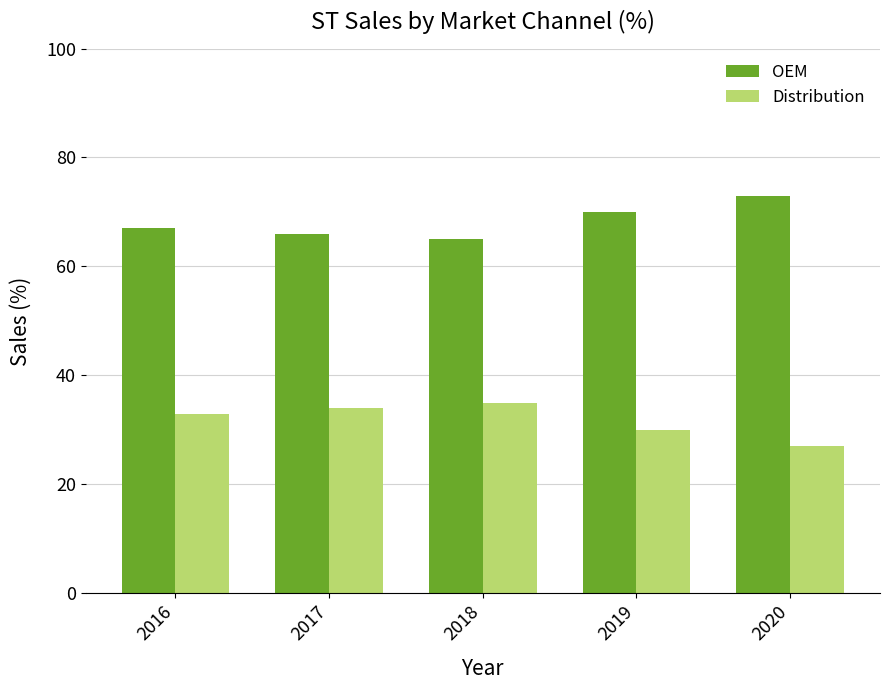

How many groups of bars are there?

5